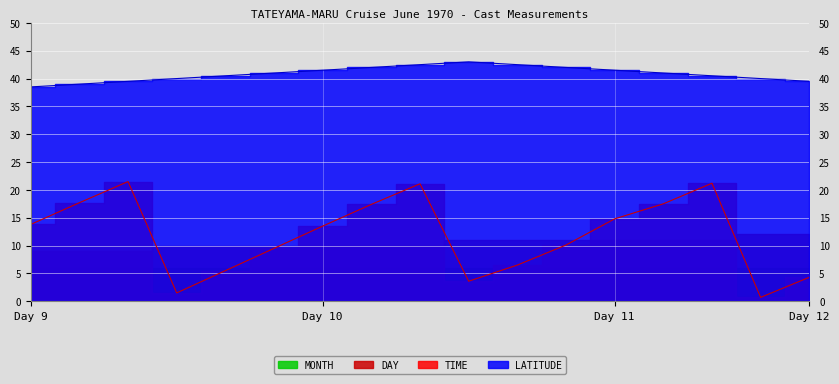

What is the sum of all TIME values?

200.2